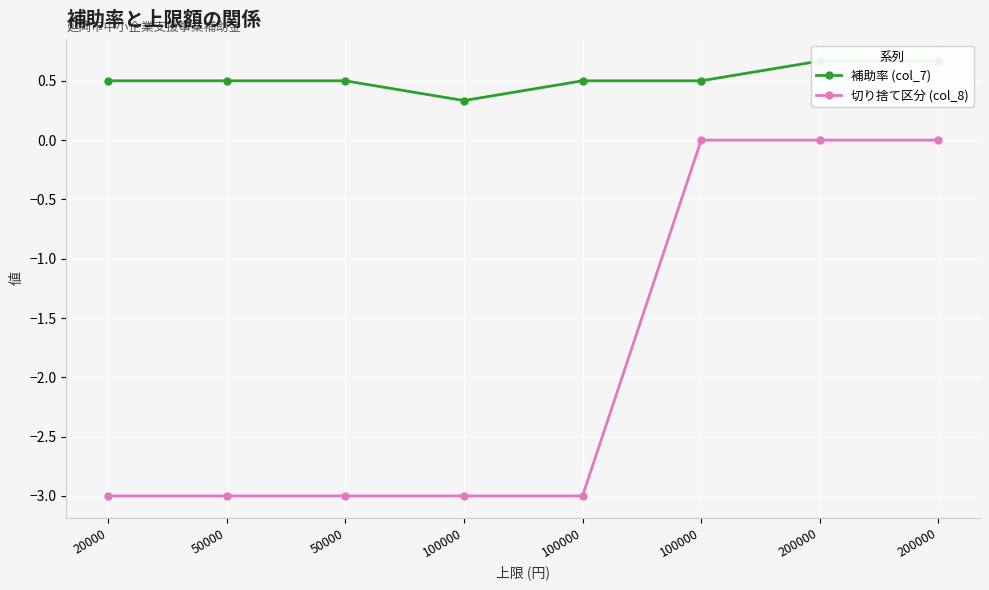

What is the total value across all series at 100000?

-2.7